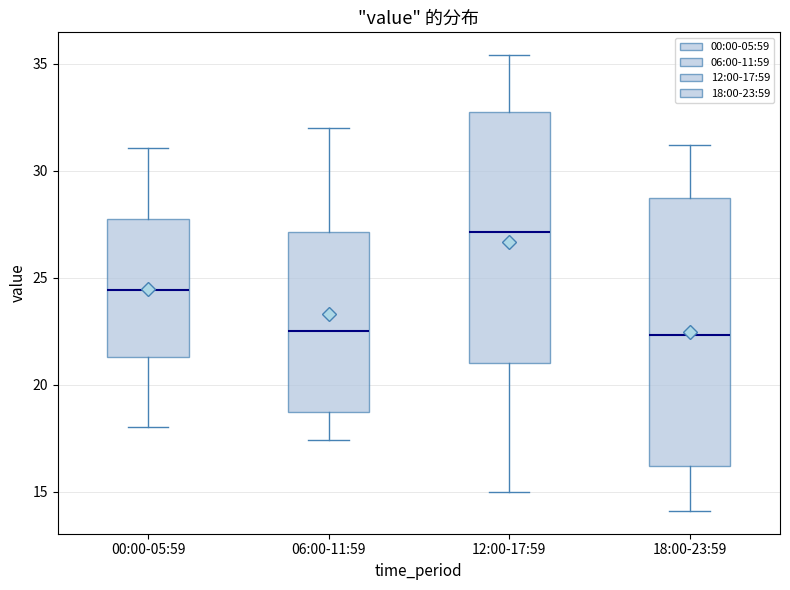

Comparing the boxes themselves (not the whiskers), which one is the tallest?

18:00-23:59